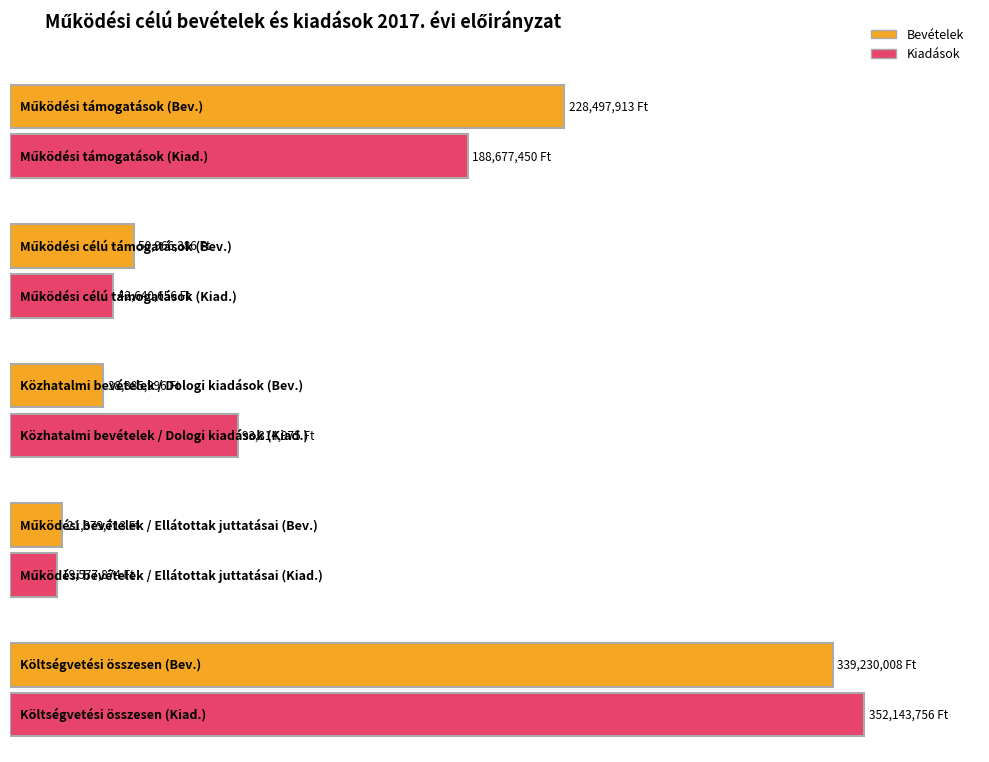

What position from the left is Közhatalmi bevételek / Dologi kiadások?

3